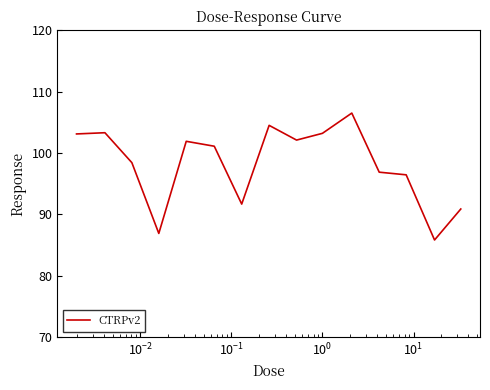

What is the maximum value shown in the chart?

106.5